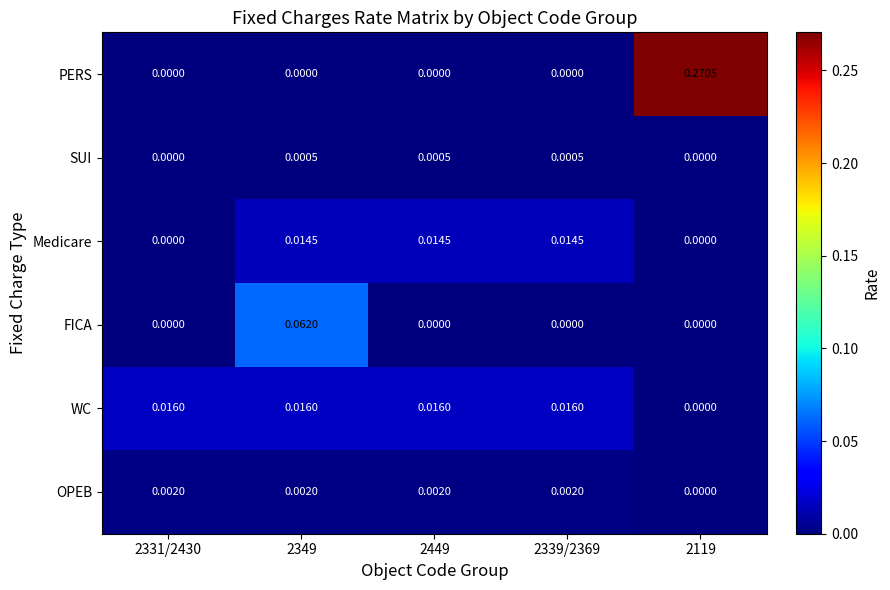

How many categories are shown in the chart?

5